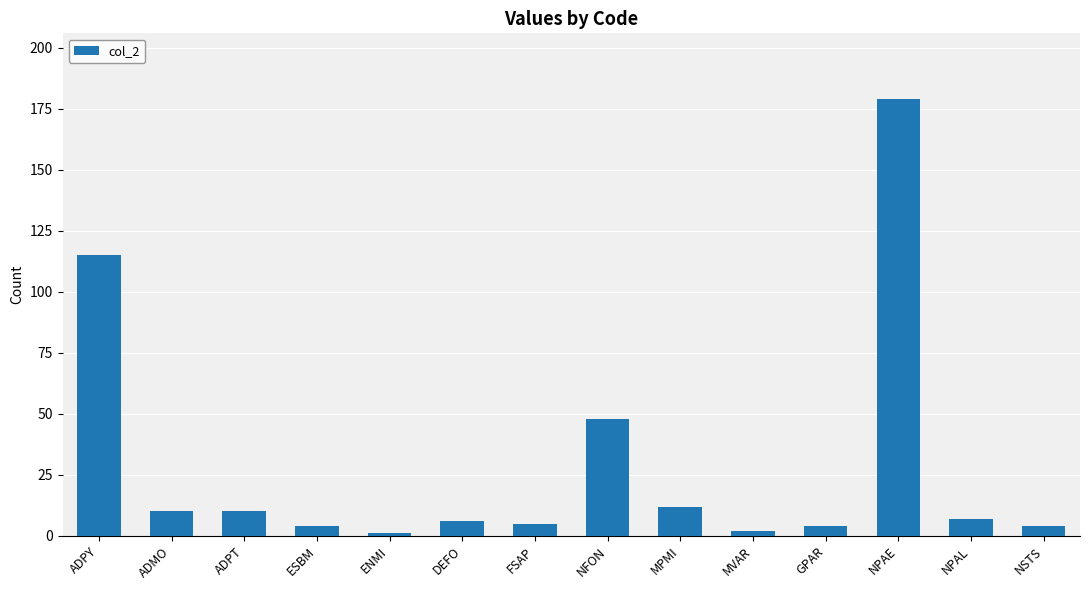

The value at MVAR is 2. True or false?

True